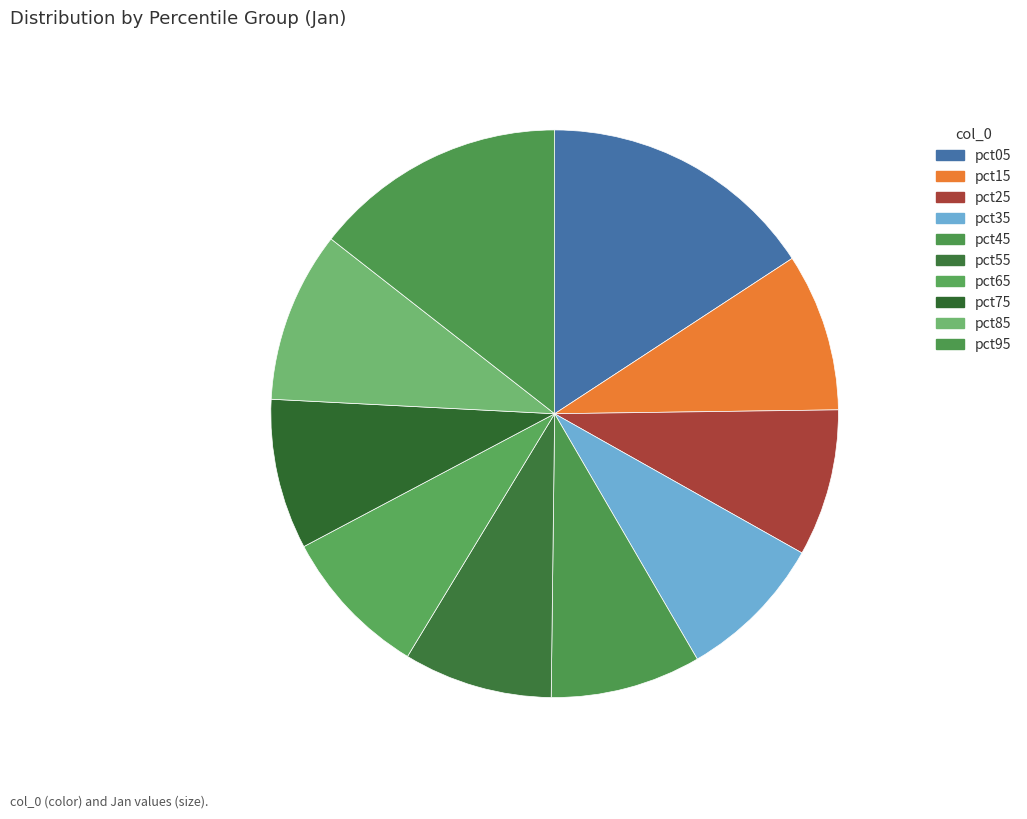

How many slices are in this pie chart?

10